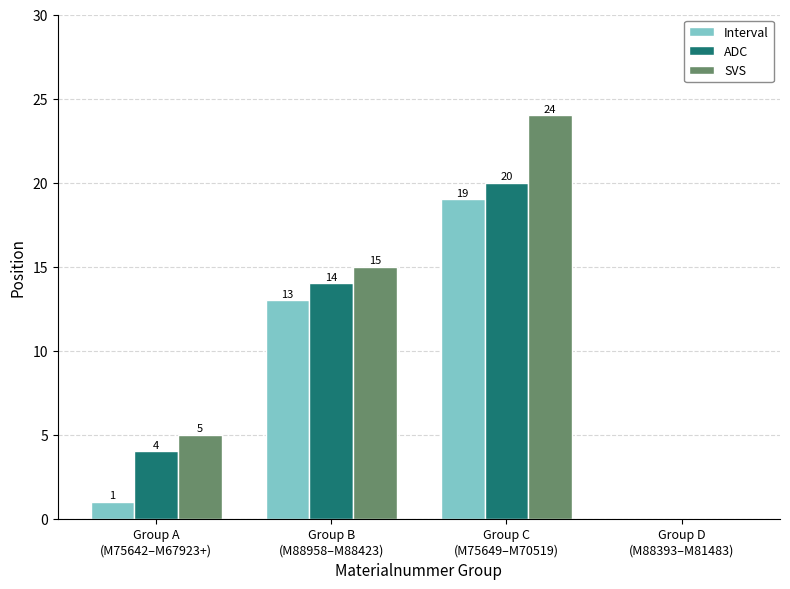

What is the total value across all series at Group A
(M75642–M67923+)?

10